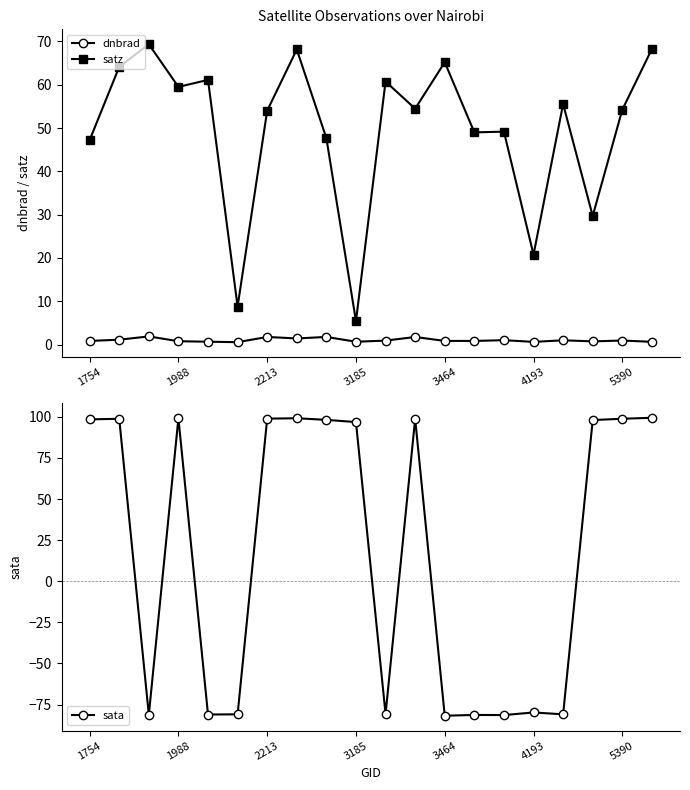

Where is the first local minimum for satz?

1988